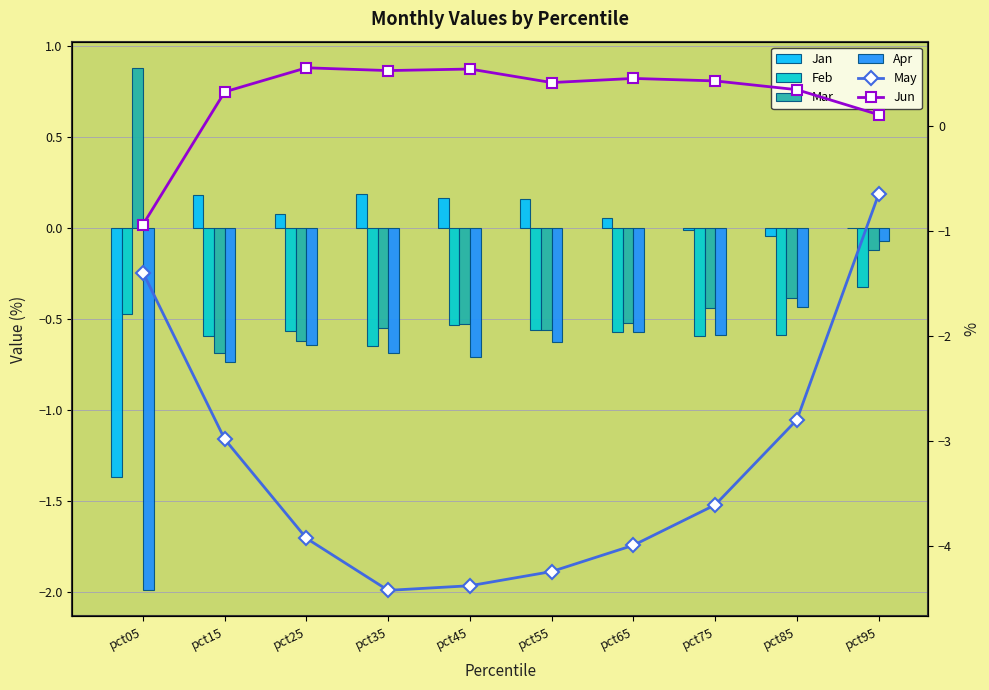

What is the total value across all series at pct25?

-5.1